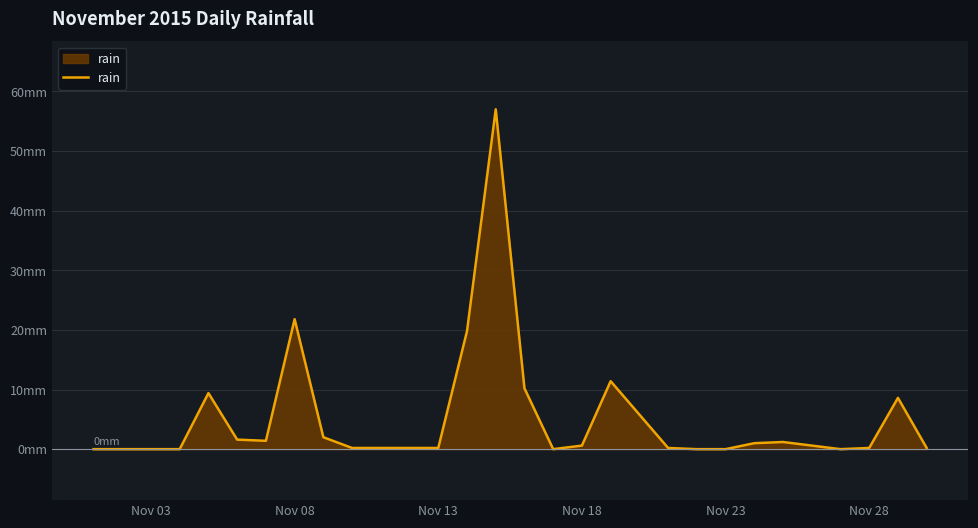

Does the chart have visible grid lines?

Yes